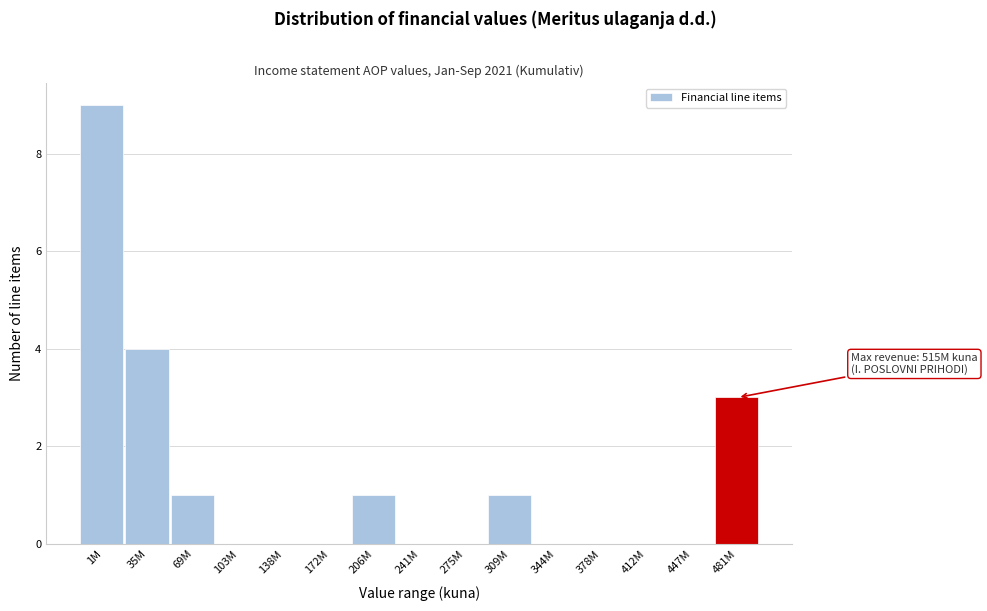

Reading left to right, what are all the values shown in this chart?

1M=9	35M=4	69M=1	103M=0	138M=0	172M=0	206M=1	241M=0	275M=0	309M=1	344M=0	378M=0	412M=0	447M=0	481M=3